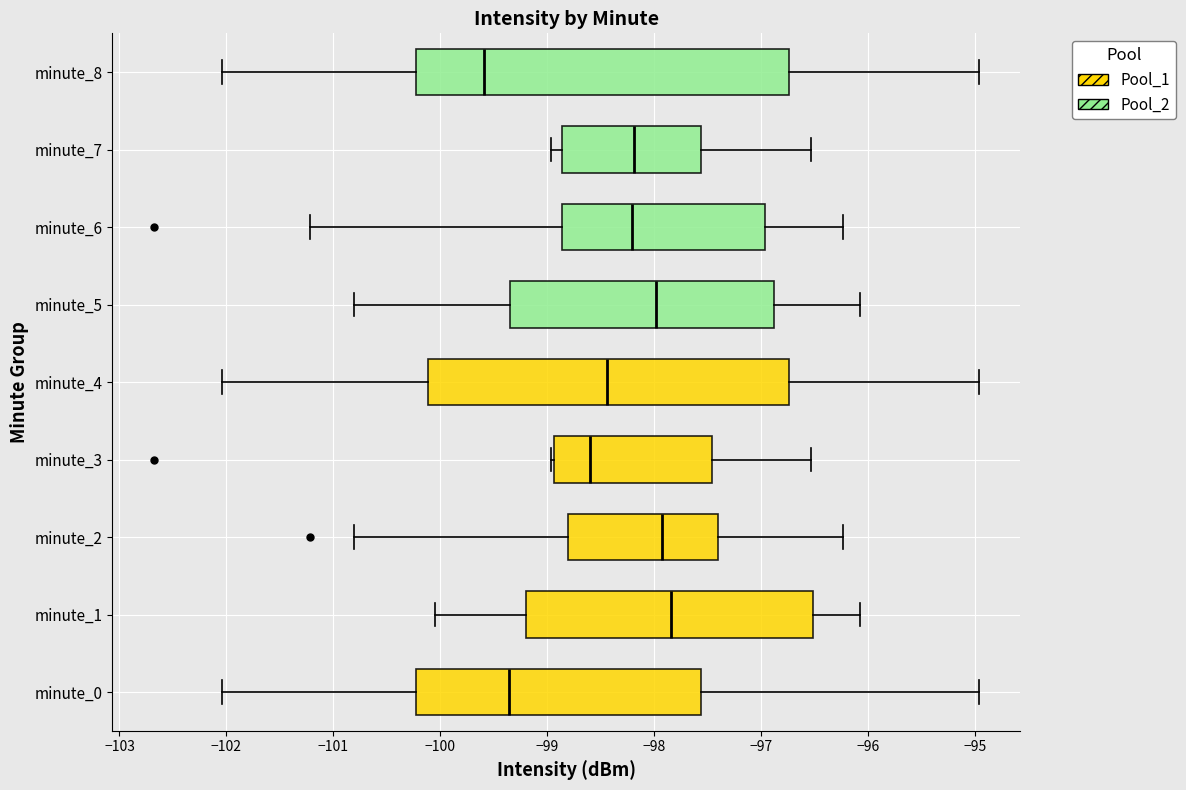

Where does the right whisker of the box for minute_3 end on the x-axis? The values are not printed on the chart, so give them approximately, as read against the axis.

-96.5